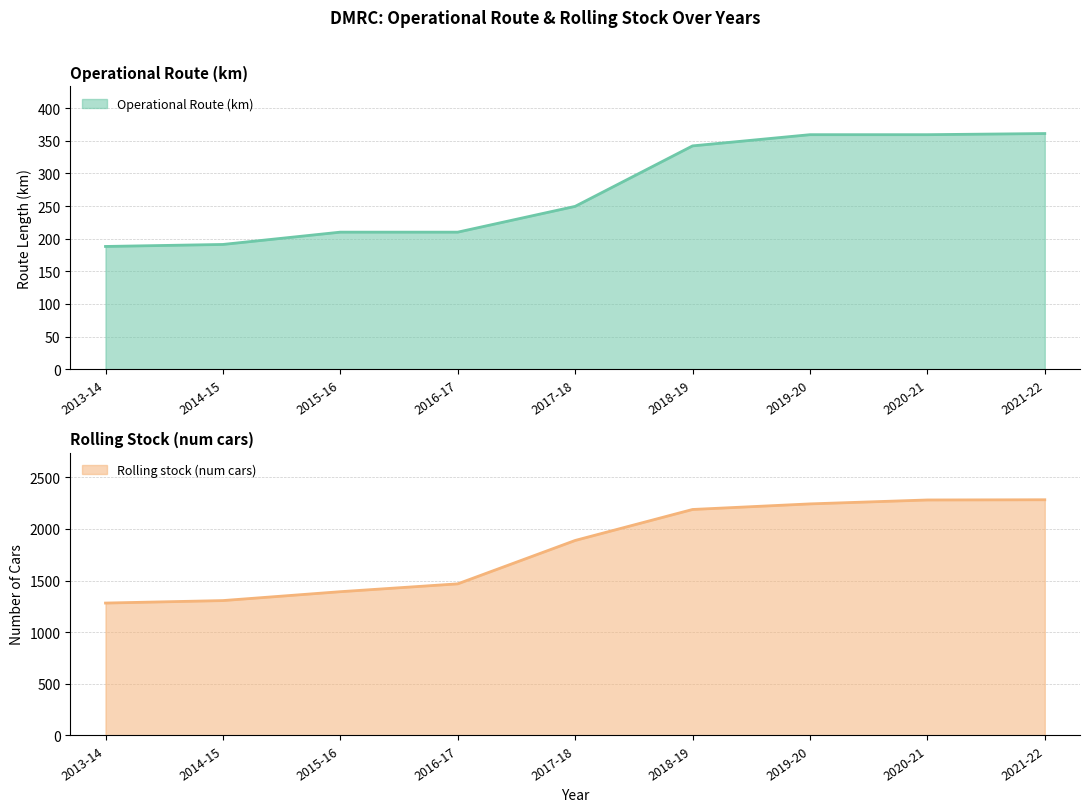

The Operational Route (km) series shows 49.5 at 2014-15. True or false?

False